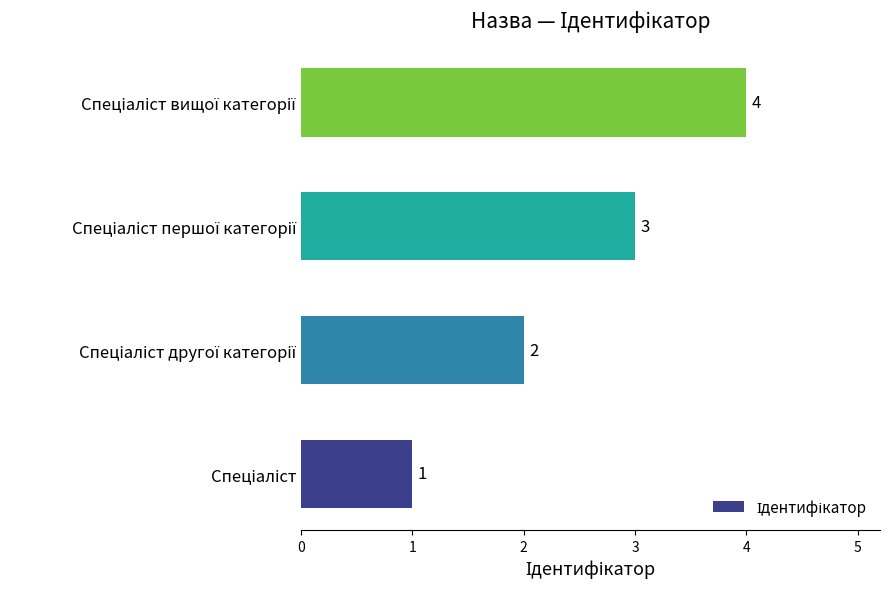

What is the greatest value displayed?

4